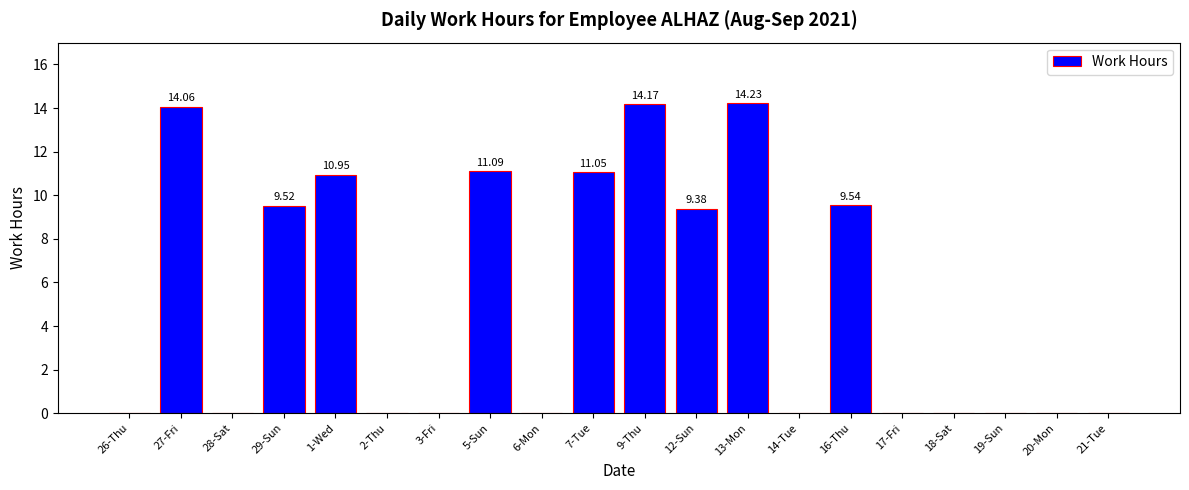

Which has a higher value, 17-Fri or 13-Mon?

13-Mon